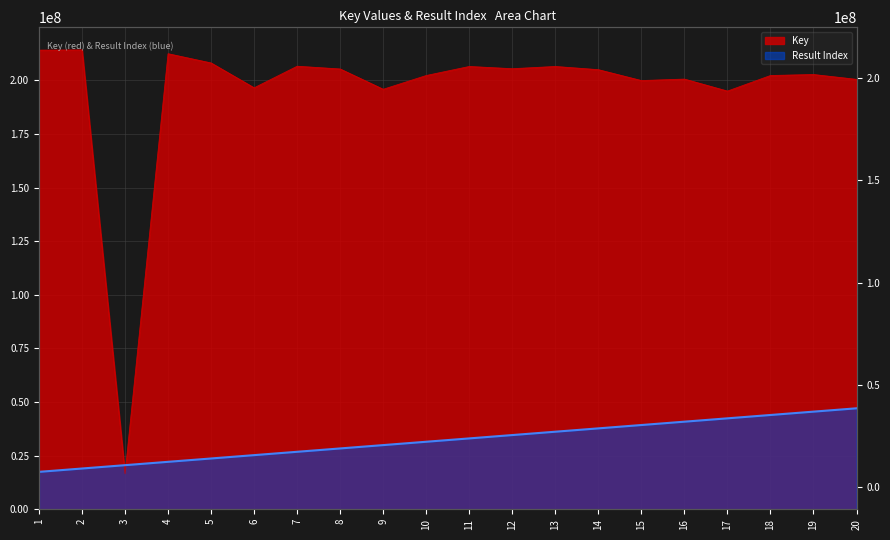

What is the change in value from 13 to 15?

-6565248